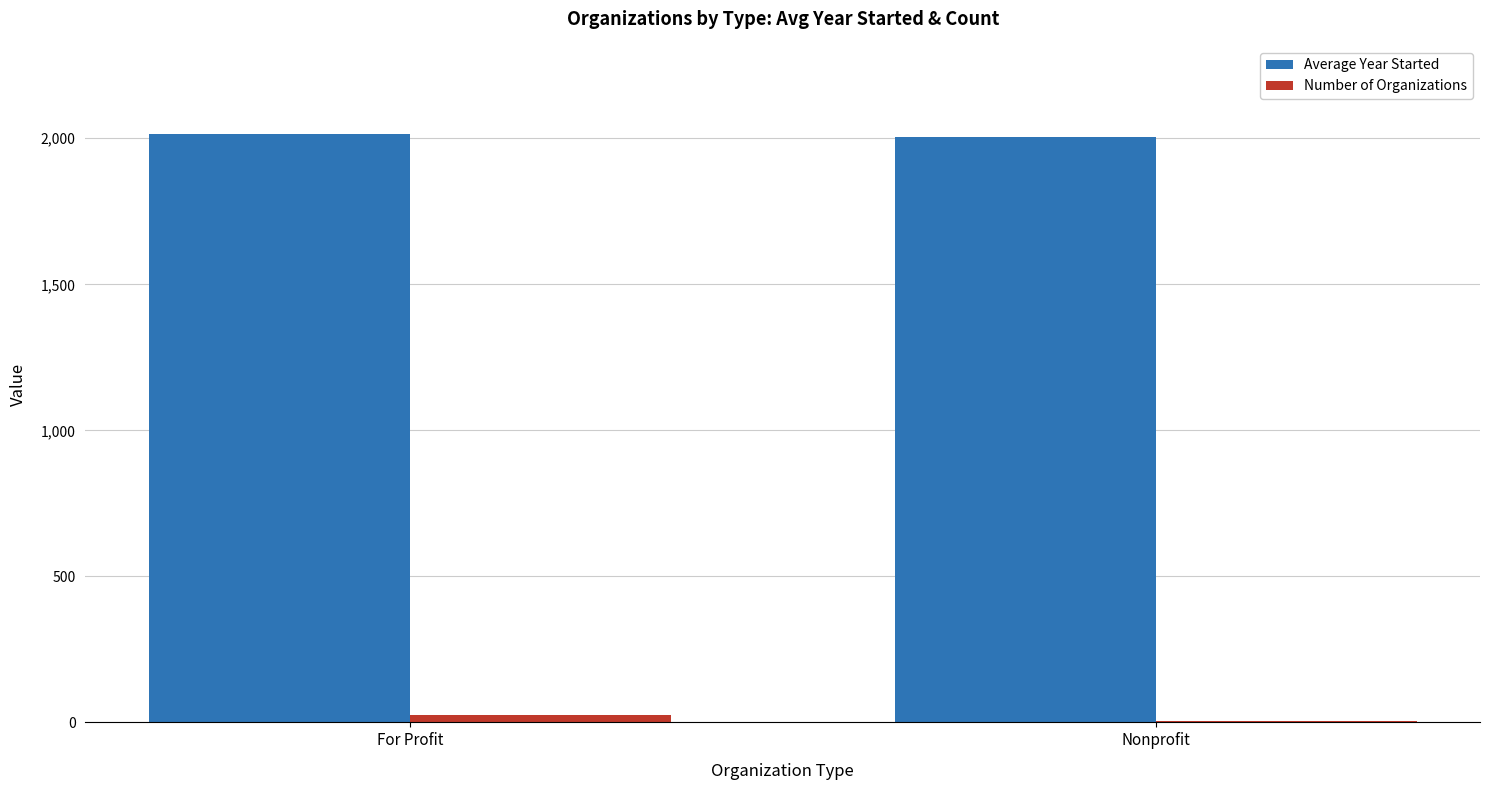

What is the maximum value shown in the chart?

2014.4